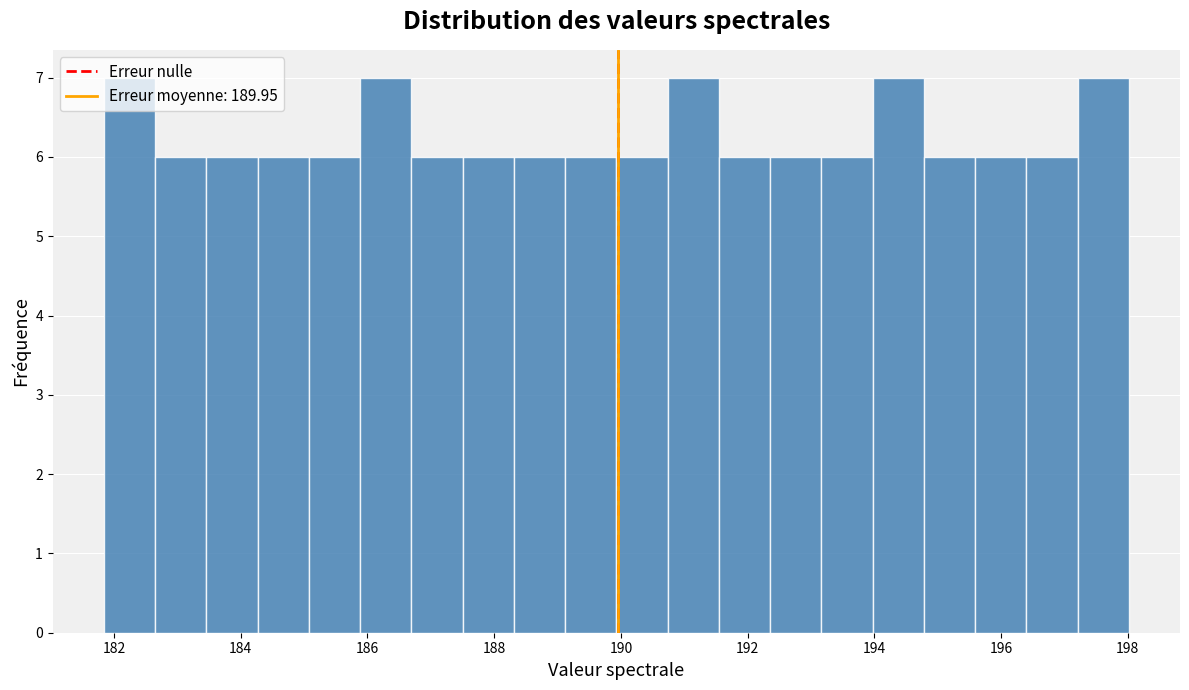

Reading left to right, transcribe this chart: for each bar, give the range it covers on the x-axis and its height. Neither the bar edges nor the heights are printed on the chart, so give them approximately, as read against the axes.

181.8 to 182.6: 7
182.6 to 183.4: 6
183.4 to 184.2: 6
184.2 to 185.0: 6
185.0 to 185.8: 6
185.8 to 186.6: 7
186.6 to 187.6: 6
187.6 to 188.4: 6
188.4 to 189.2: 6
189.2 to 190.0: 6
190.0 to 190.8: 6
190.8 to 191.6: 7
191.6 to 192.4: 6
192.4 to 193.2: 6
193.2 to 194.0: 6
194.0 to 194.8: 7
194.8 to 195.6: 6
195.6 to 196.4: 6
196.4 to 197.2: 6
197.2 to 198.0: 7